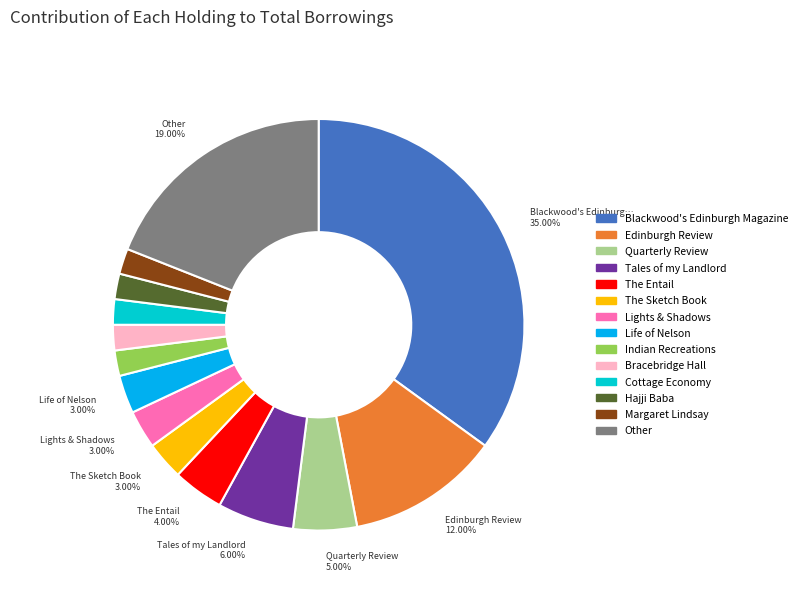

True or false: Blackwood's Edinburgh Magazine accounts for 27% of the total.

False